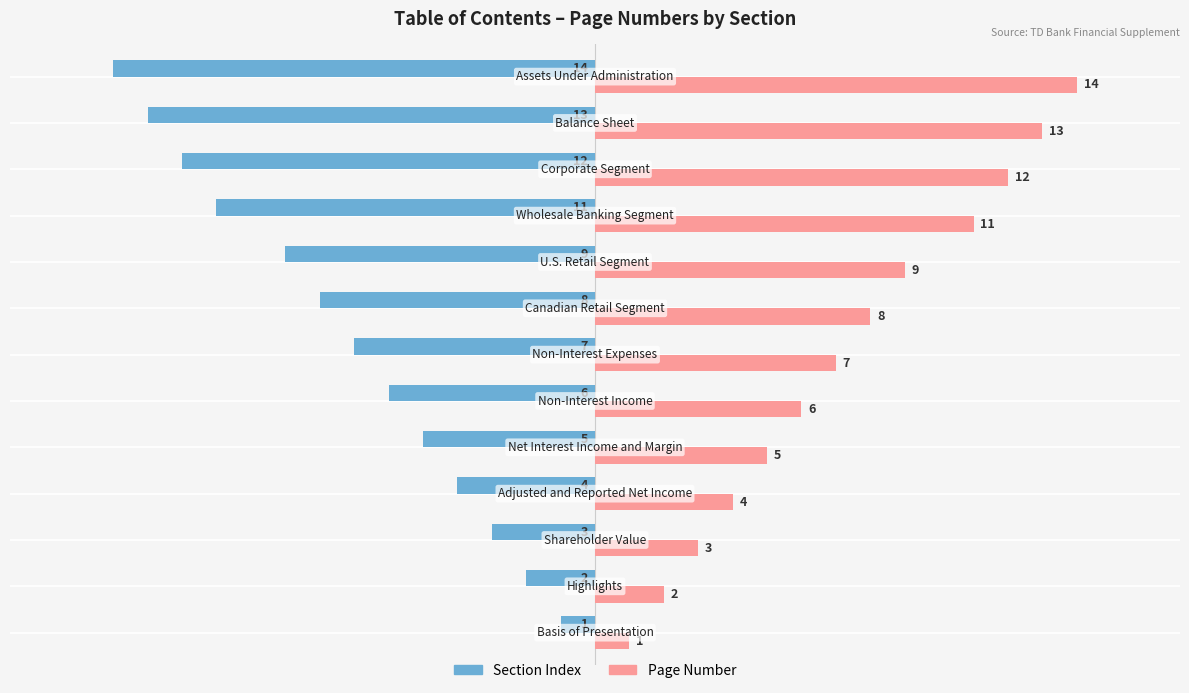

What is the greatest value displayed?

14